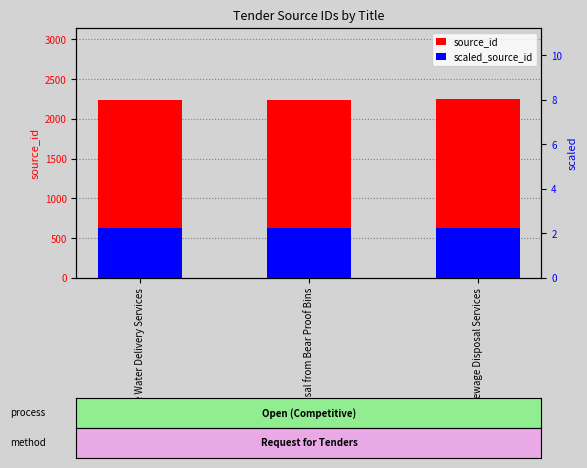

Does the chart contain stacked bars?

No